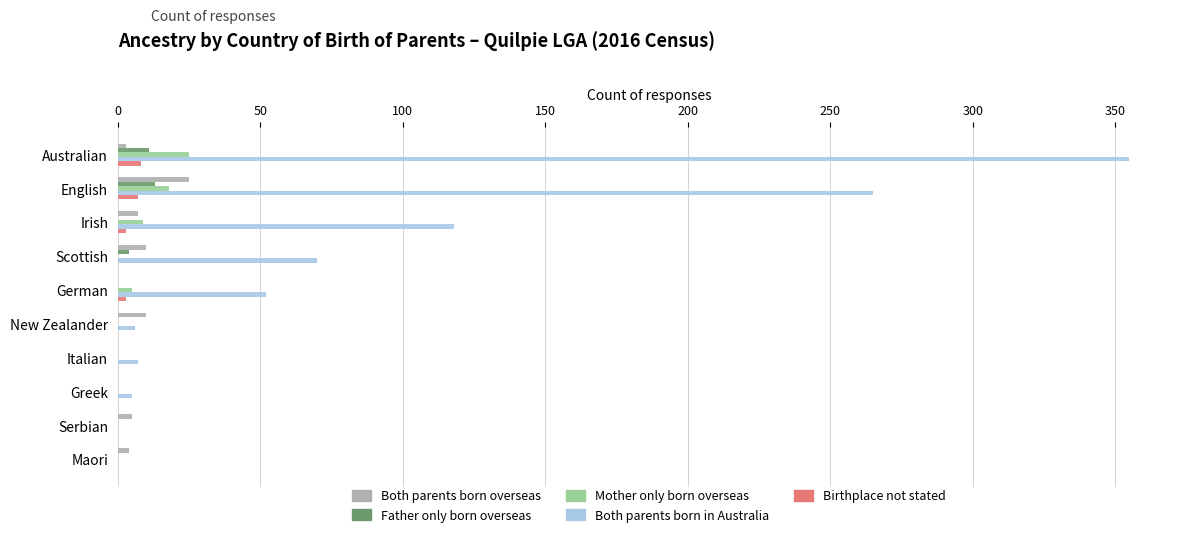

Which series changed the most between German and Italian?

Both parents born in Australia